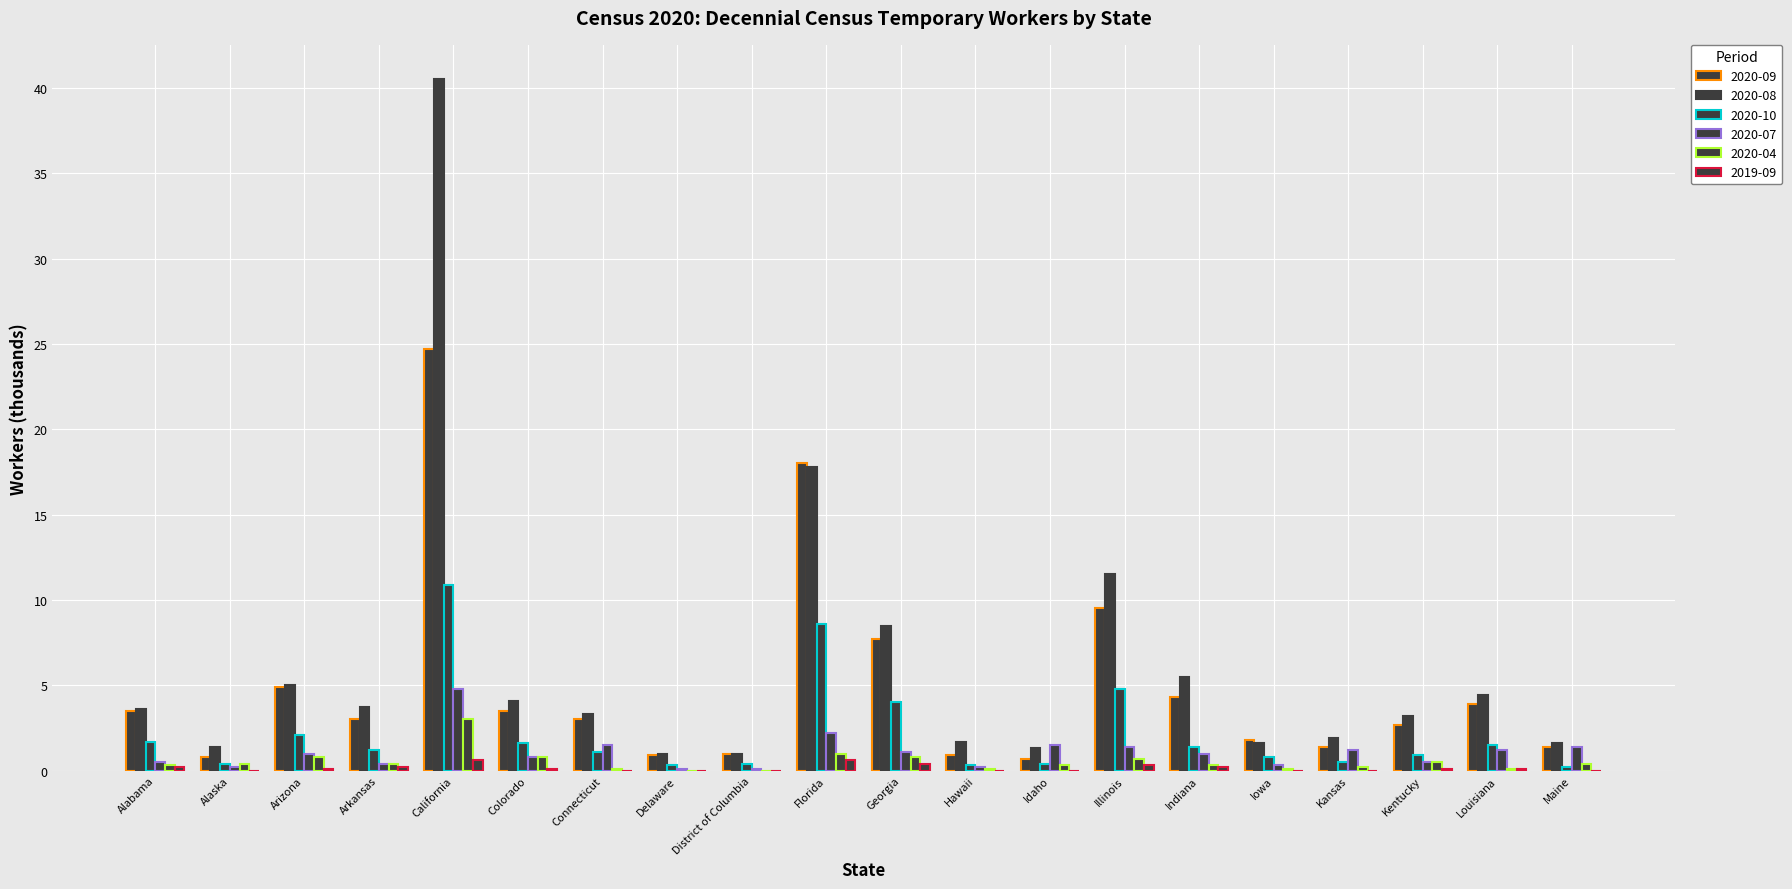

Count the number of data series in this chart.

6